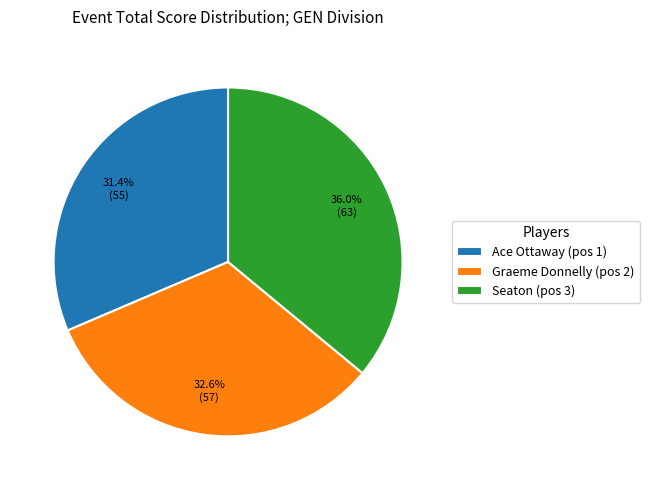

To the nearest percent, what portion does Ace Ottaway represent?

31%